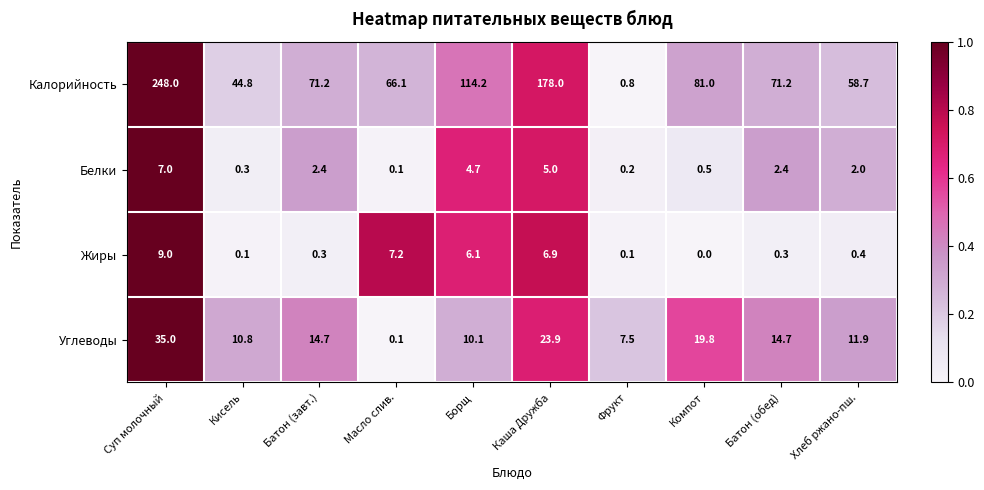

The value of Углеводы at Батон (завт.) is 14.7. True or false?

True